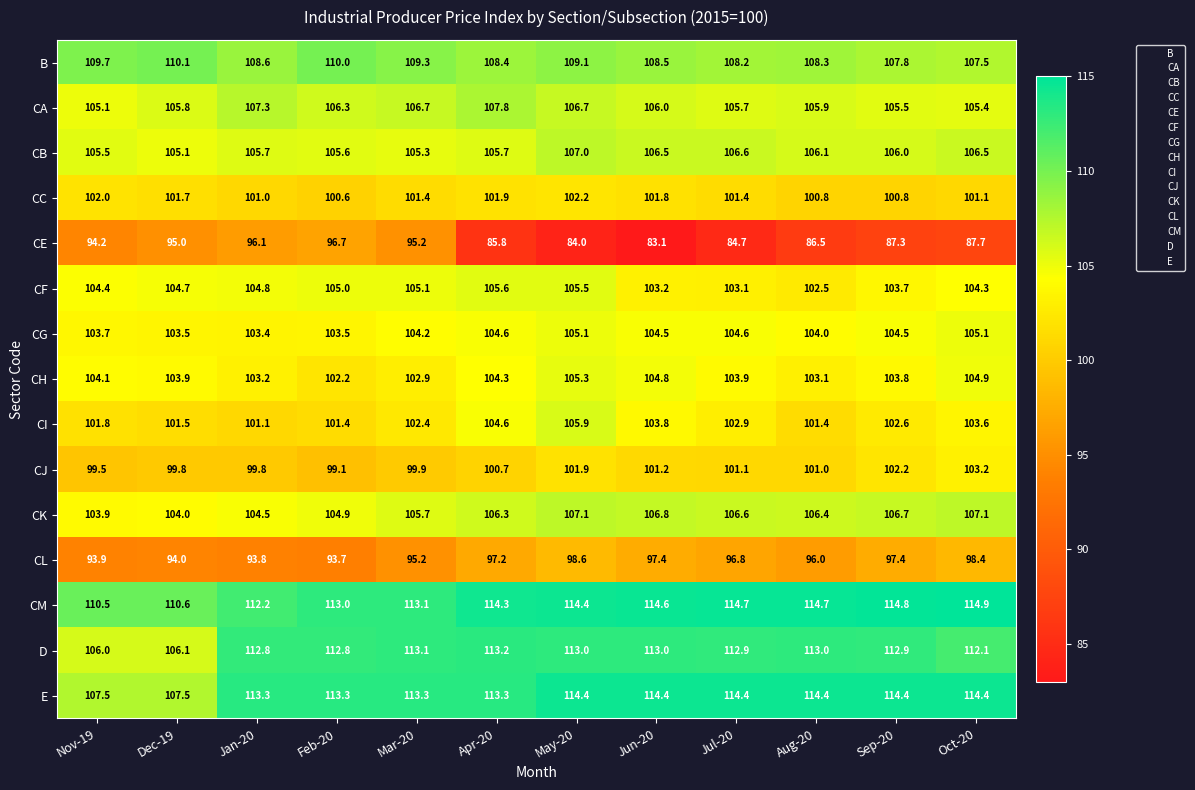

How many data points in CH are less than 103?

2